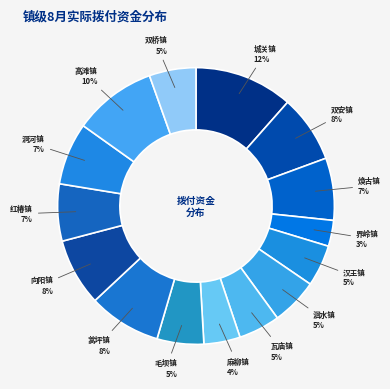

How many slices are in this pie chart?

15